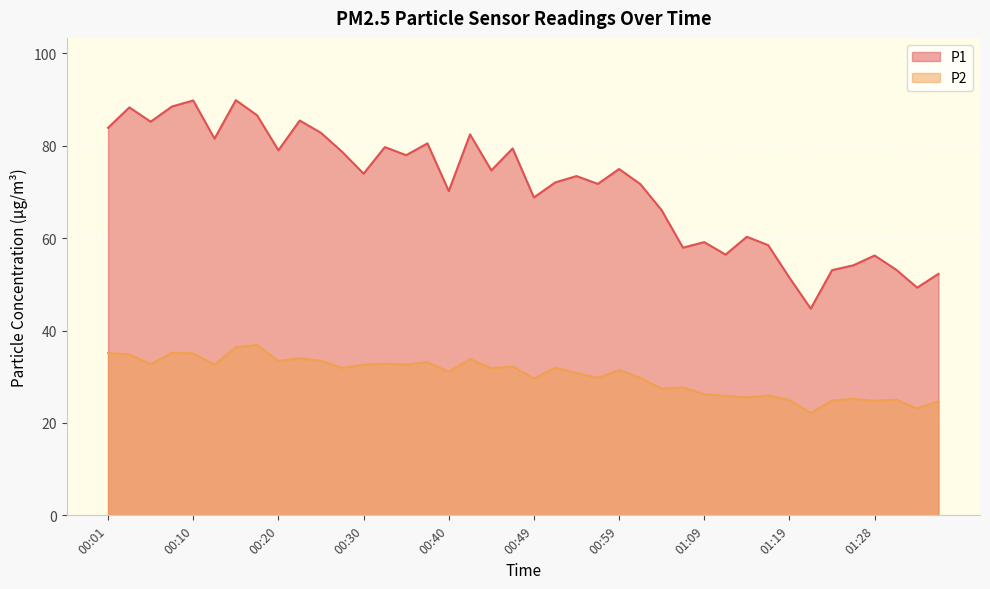

The value of P2 at 00:57 is 29.8. True or false?

True